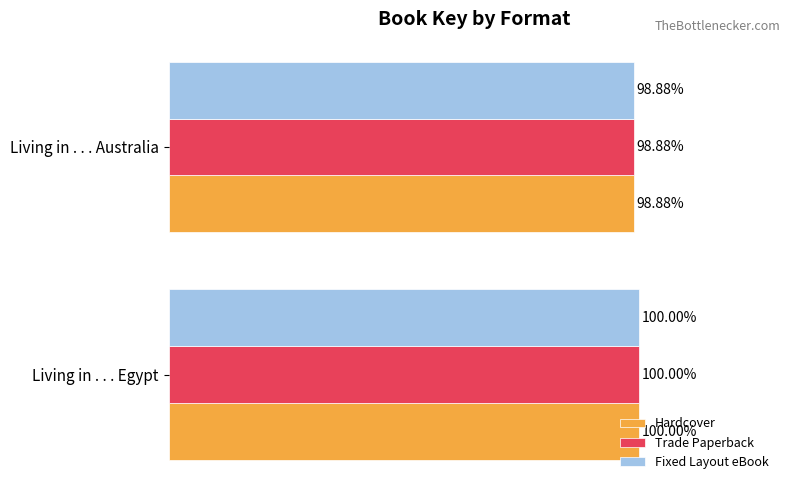

At which category is the sum across all series the highest?

Living in . . . Egypt